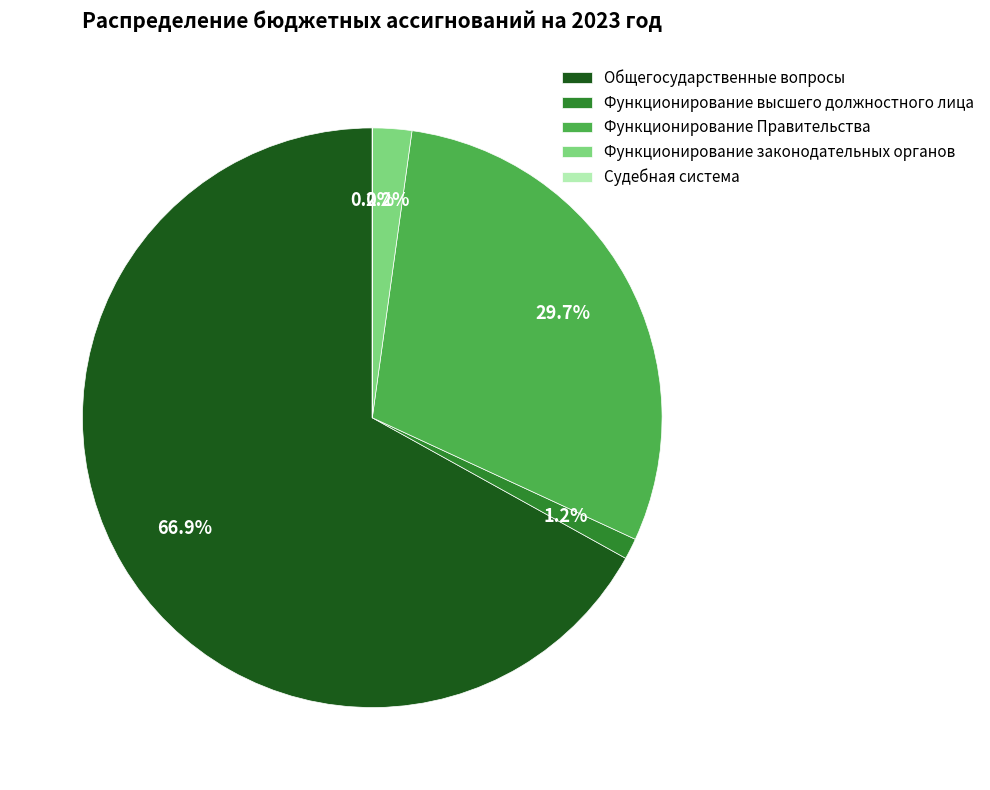

Approximately how many times larger is the value at Функционирование высшего должностного лица compared to Функционирование законодательных органов?

0.5